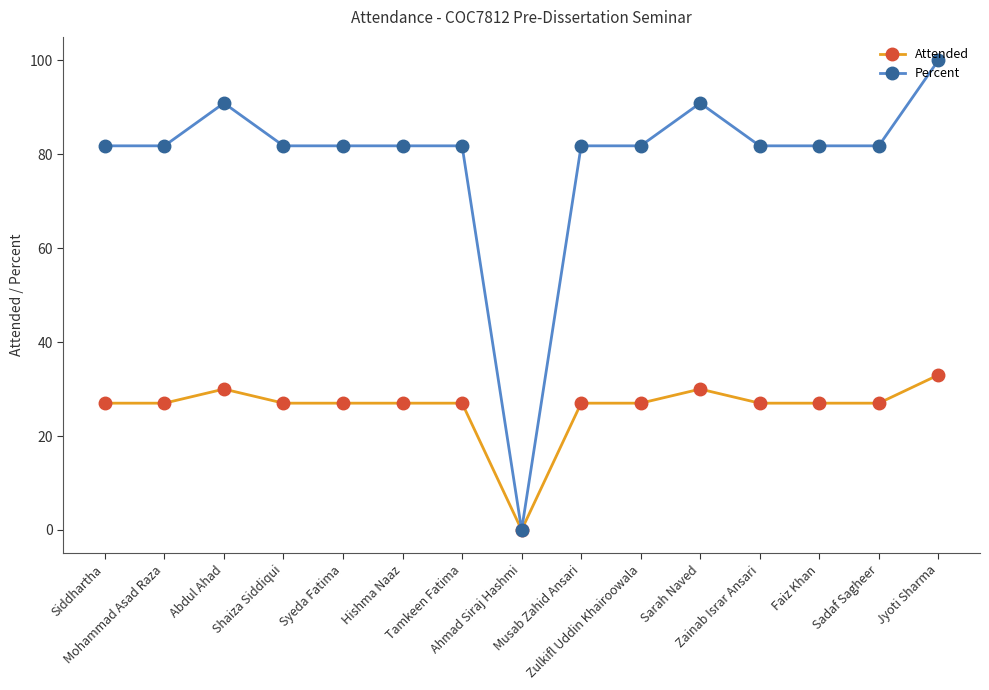

Reading left to right, extract all data points from this chart.

Attended: 27.0	27.0	30.0	27.0	27.0	27.0	27.0	0.0	27.0	27.0	30.0	27.0	27.0	27.0	33.0
Percent: 81.8	81.8	90.9	81.8	81.8	81.8	81.8	0.0	81.8	81.8	90.9	81.8	81.8	81.8	100.0